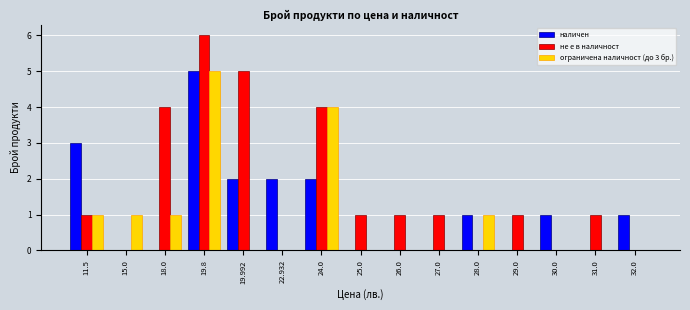

Reading right to left, what are all the values shown in this chart?

наличен: 32.0=1	31.0=0	30.0=1	29.0=0	28.0=1	27.0=0	26.0=0	25.0=0	24.0=2	22.932=2	19.992=2	19.8=5	18.0=0	15.0=0	11.5=3
не е в наличност: 32.0=0	31.0=1	30.0=0	29.0=1	28.0=0	27.0=1	26.0=1	25.0=1	24.0=4	22.932=0	19.992=5	19.8=6	18.0=4	15.0=0	11.5=1
ограничена наличност (до 3 бр.): 32.0=0	31.0=0	30.0=0	29.0=0	28.0=1	27.0=0	26.0=0	25.0=0	24.0=4	22.932=0	19.992=0	19.8=5	18.0=1	15.0=1	11.5=1